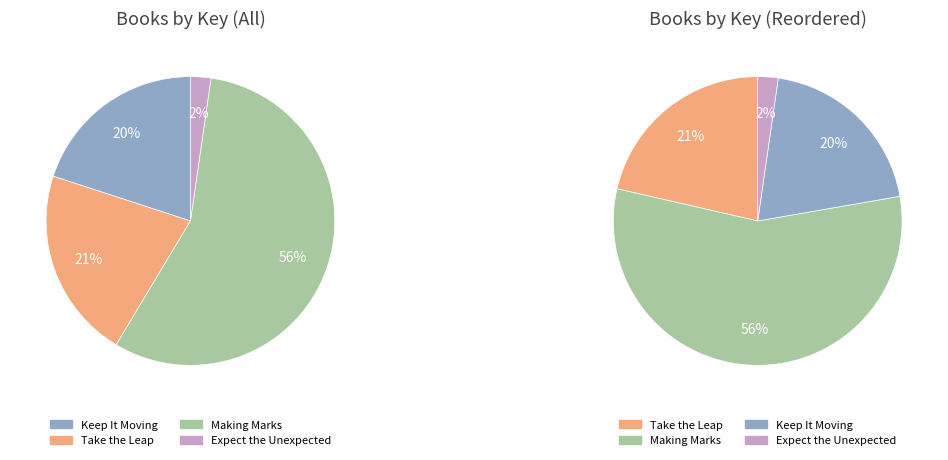

To the nearest percent, what is the difference between the Making Marks and Take the Leap slice percentages?

35%